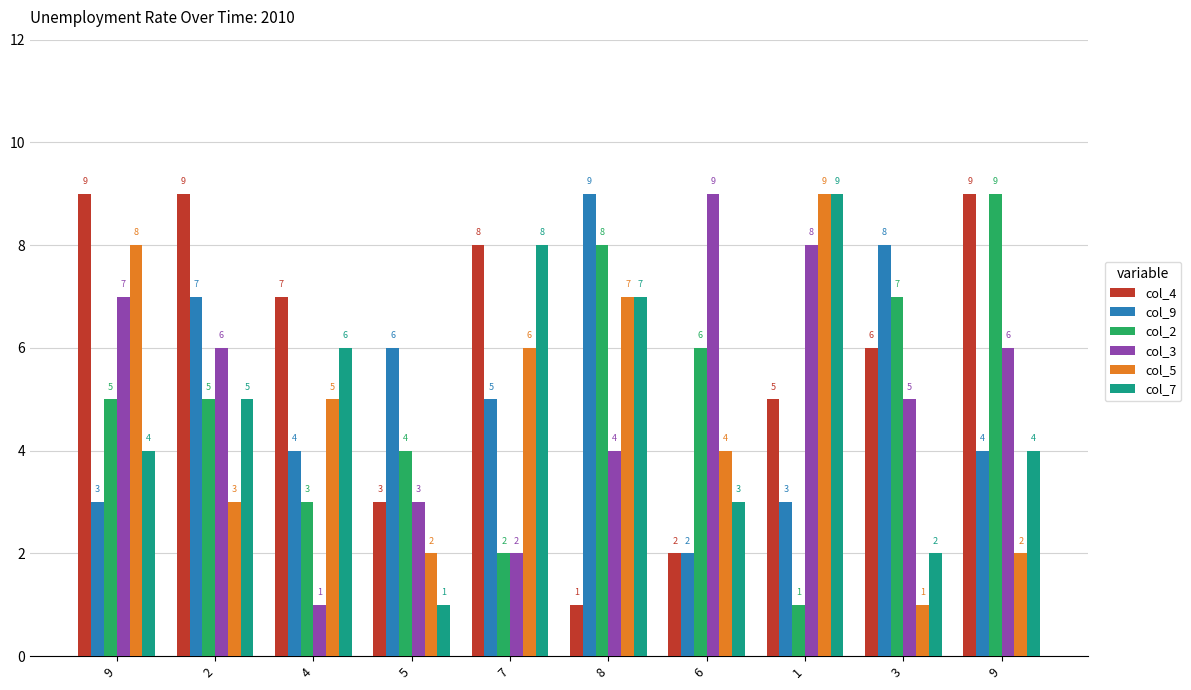

How many groups of bars are there?

10